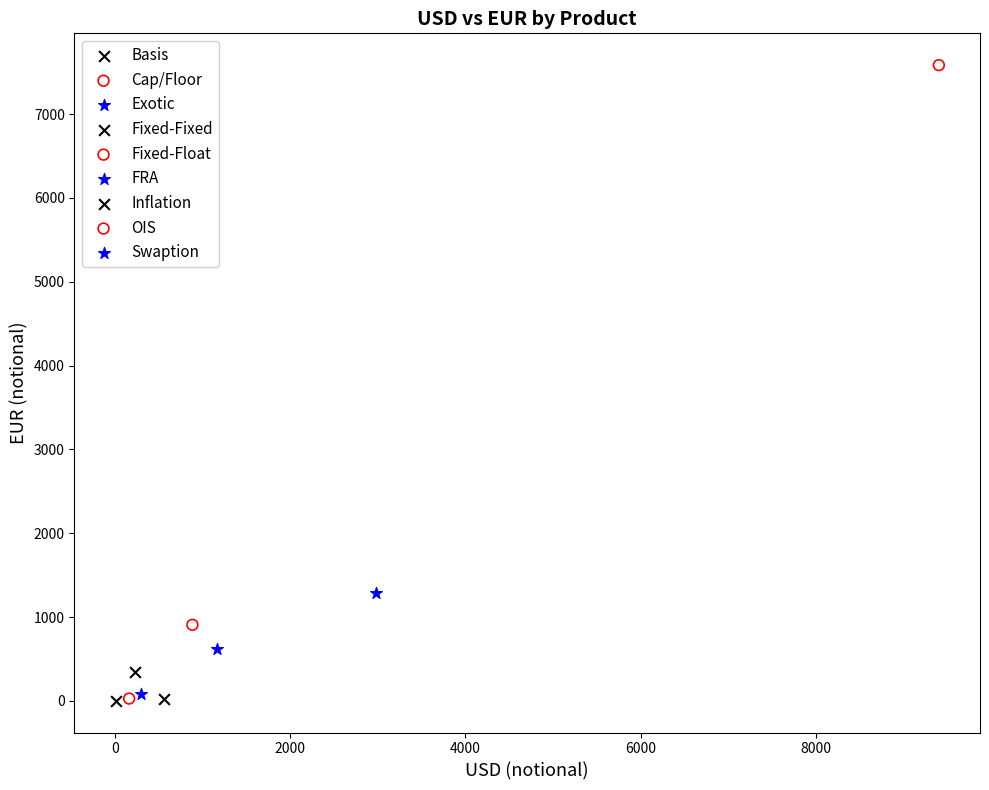

What are all the series names shown in the legend?

Basis, Cap/Floor, Exotic, Fixed-Fixed, Fixed-Float, FRA, Inflation, OIS, Swaption